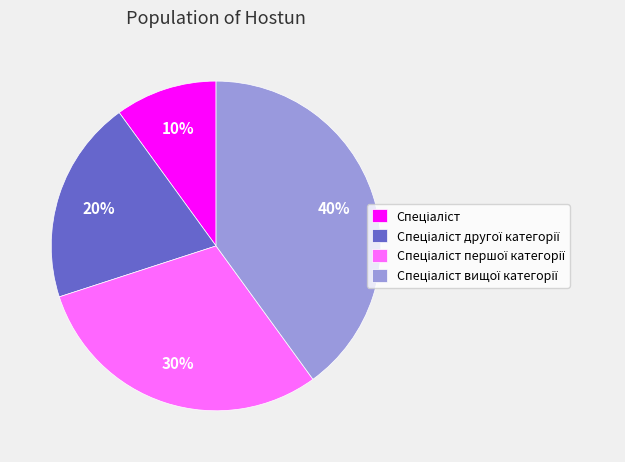

To the nearest percent, what is the difference between the largest and smallest slice percentages?

30%